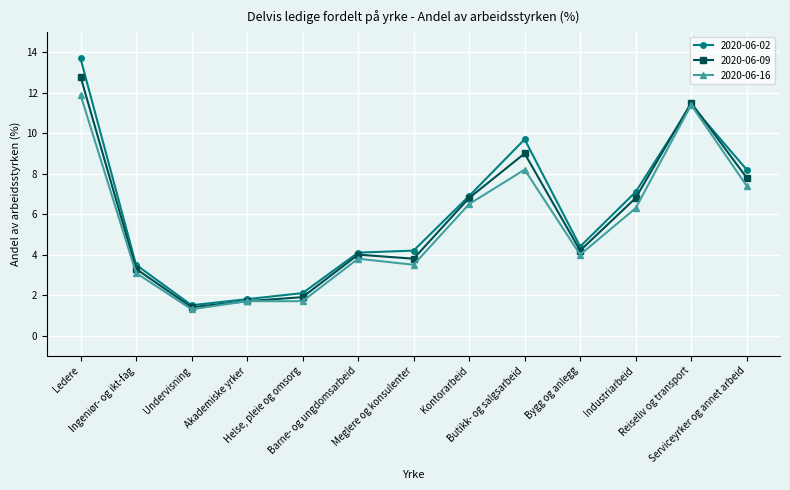

True or false: 2020-06-16 has more than 1 interior local peaks.

True